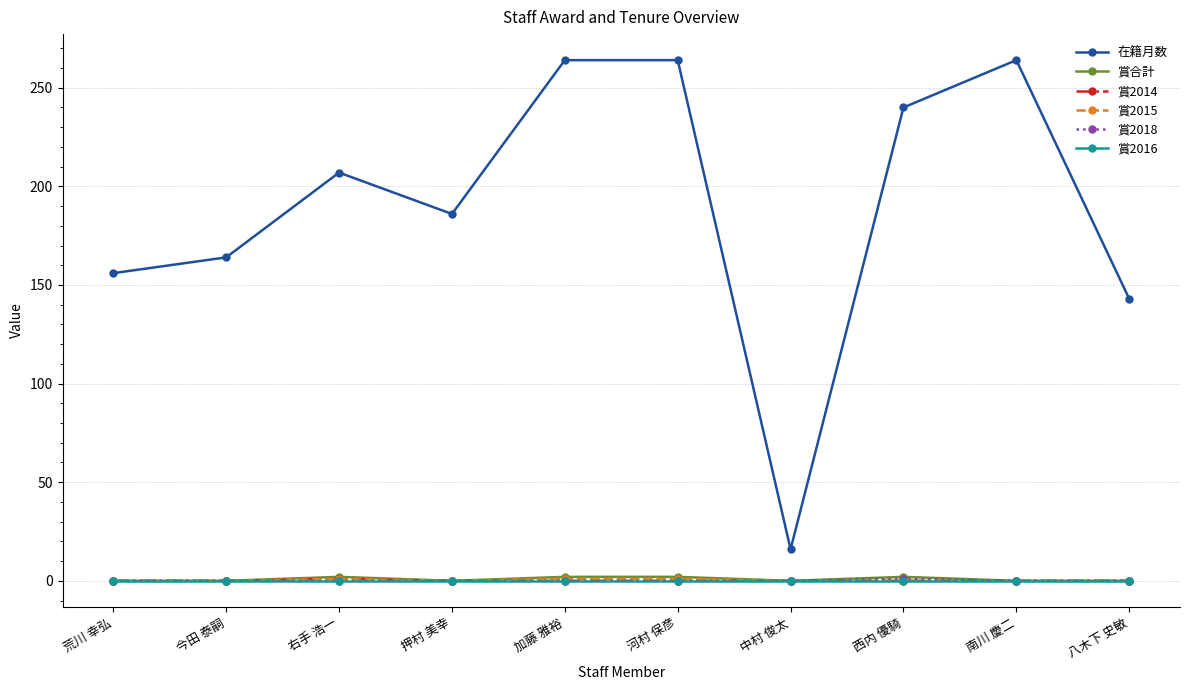

What is the label of the 7th point from the right?

押村 美幸